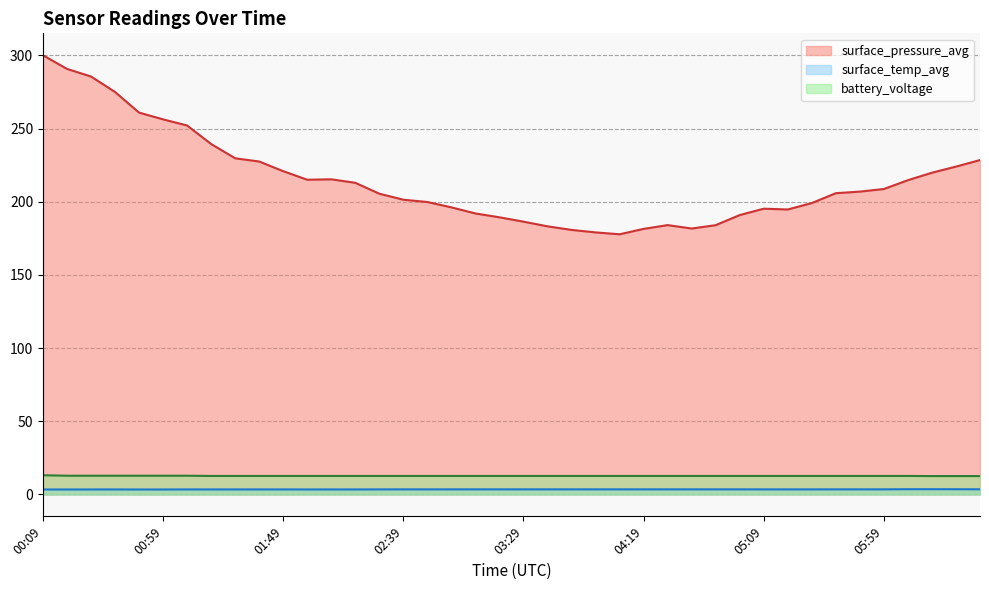

What position from the right is 01:49?

30